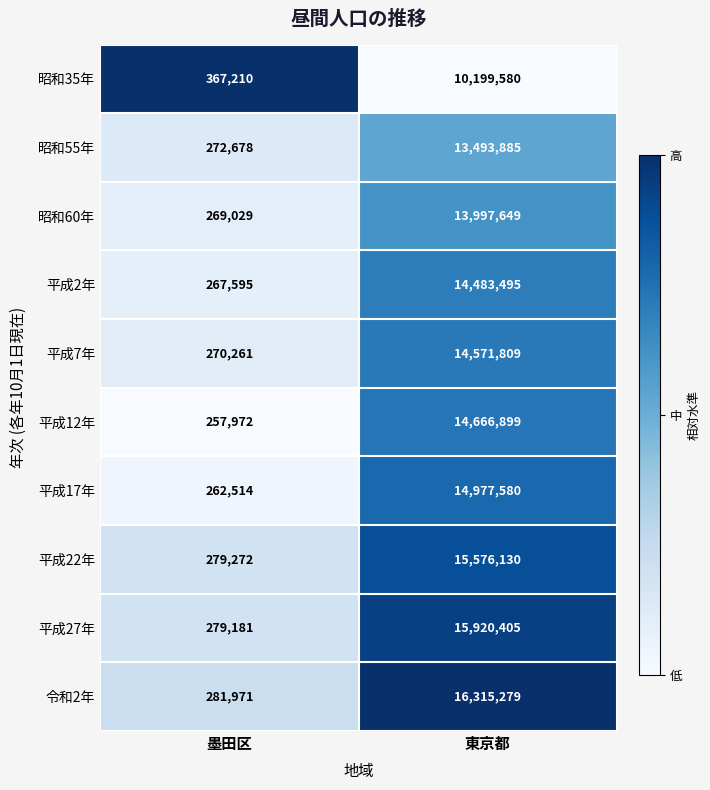

What is the maximum value for 平成27年?

15920405